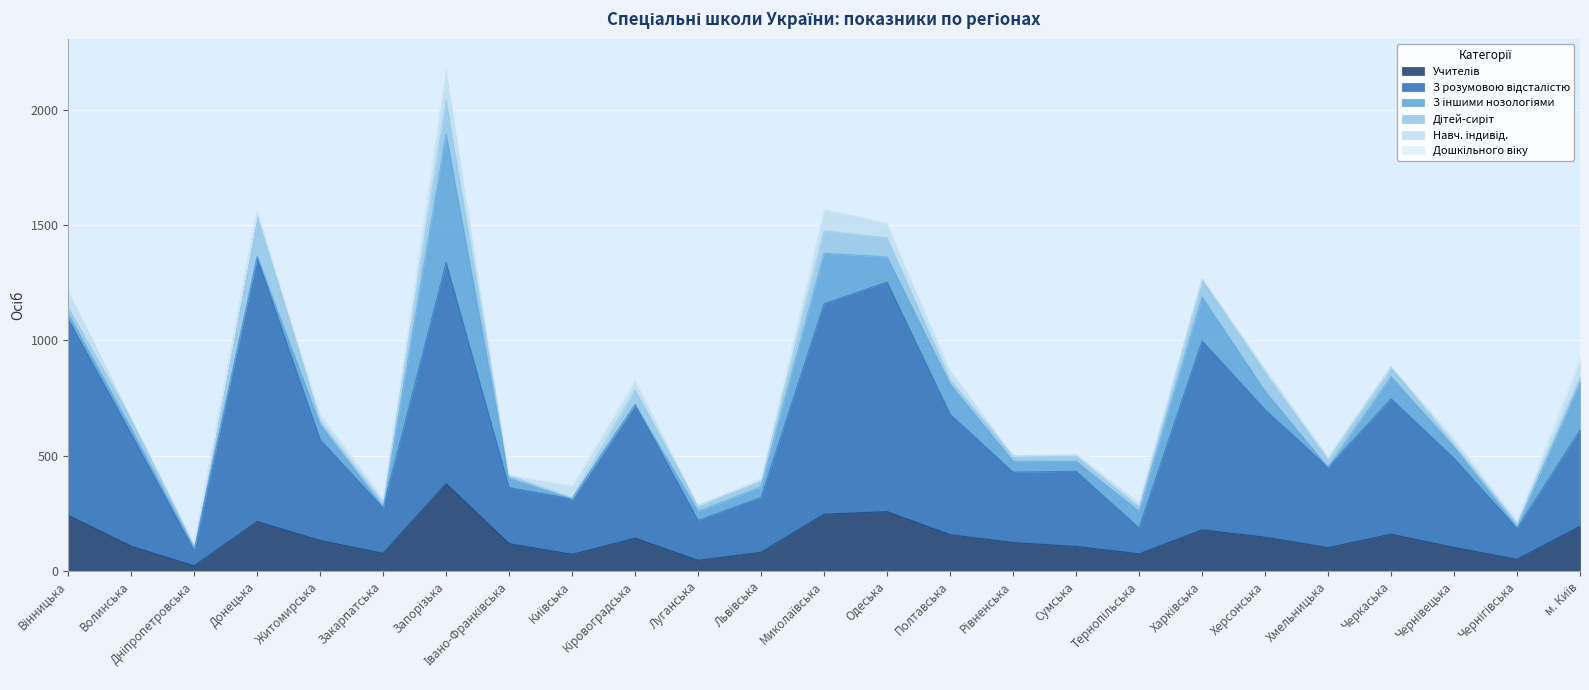

What is the difference between the maximum and minimum values in the Дошкільного віку series?

56